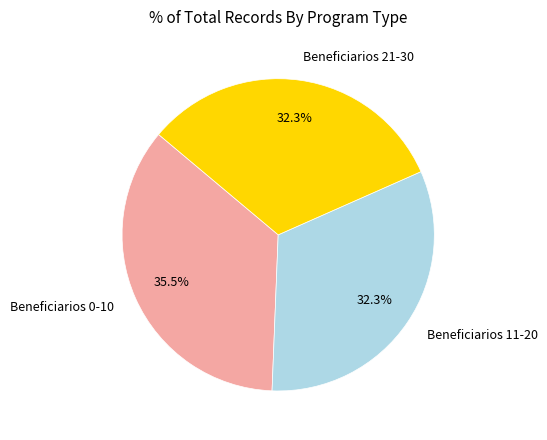

How many slices are in this pie chart?

3